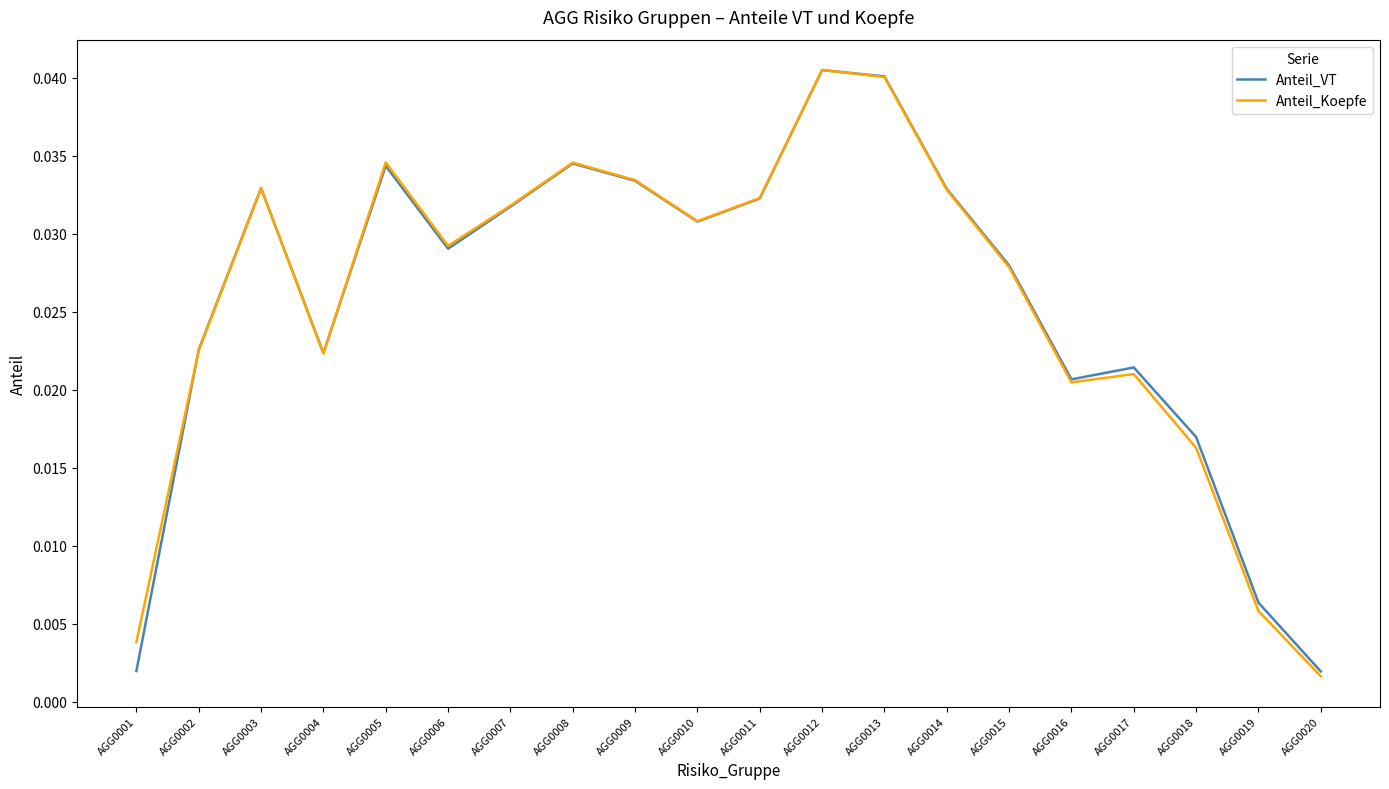

Is the value of Anteil_Koepfe at AGG0019 greater than the value of Anteil_VT at AGG0003?

No